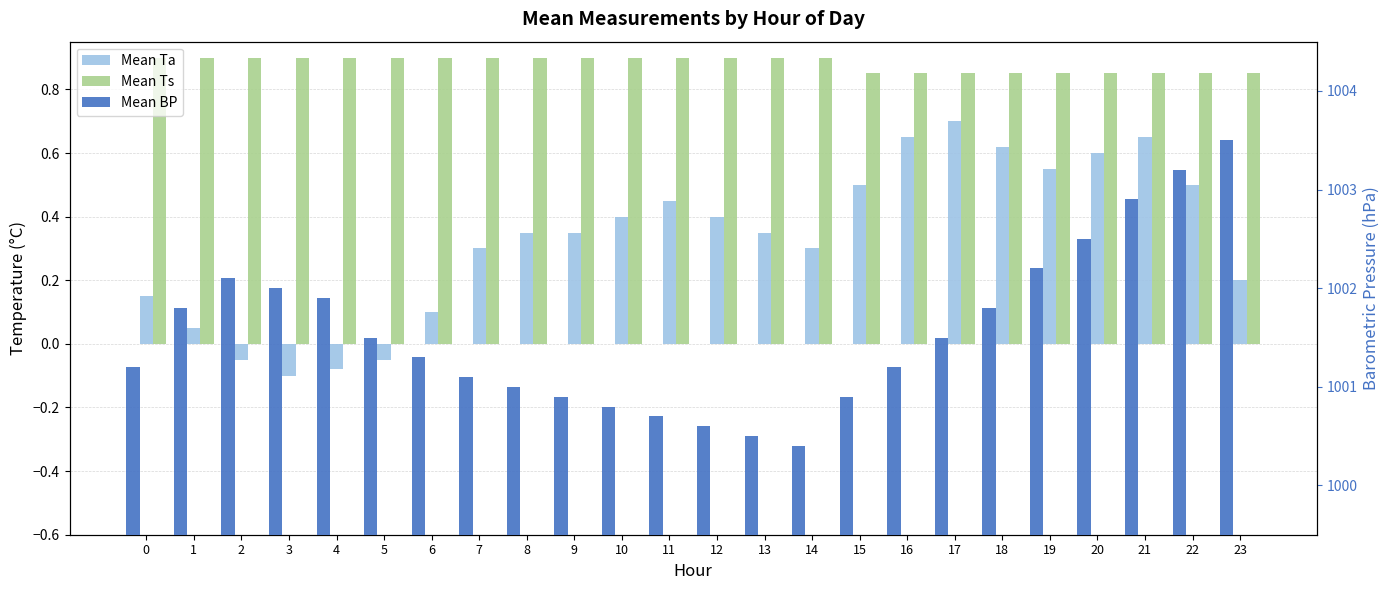

Is it true that Mean Ts equals 0.9 at 14?

True